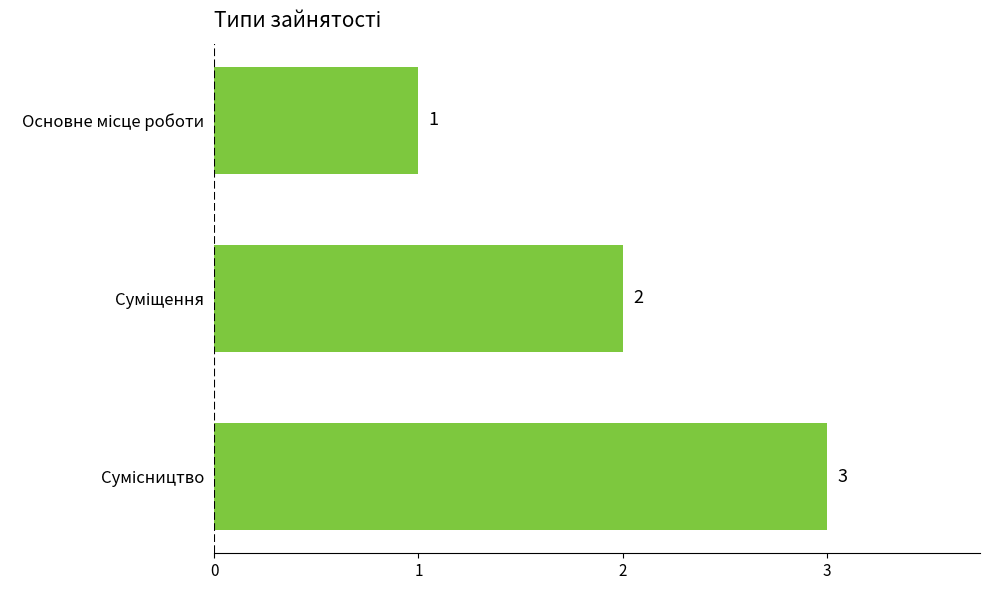

What is the average value?

2